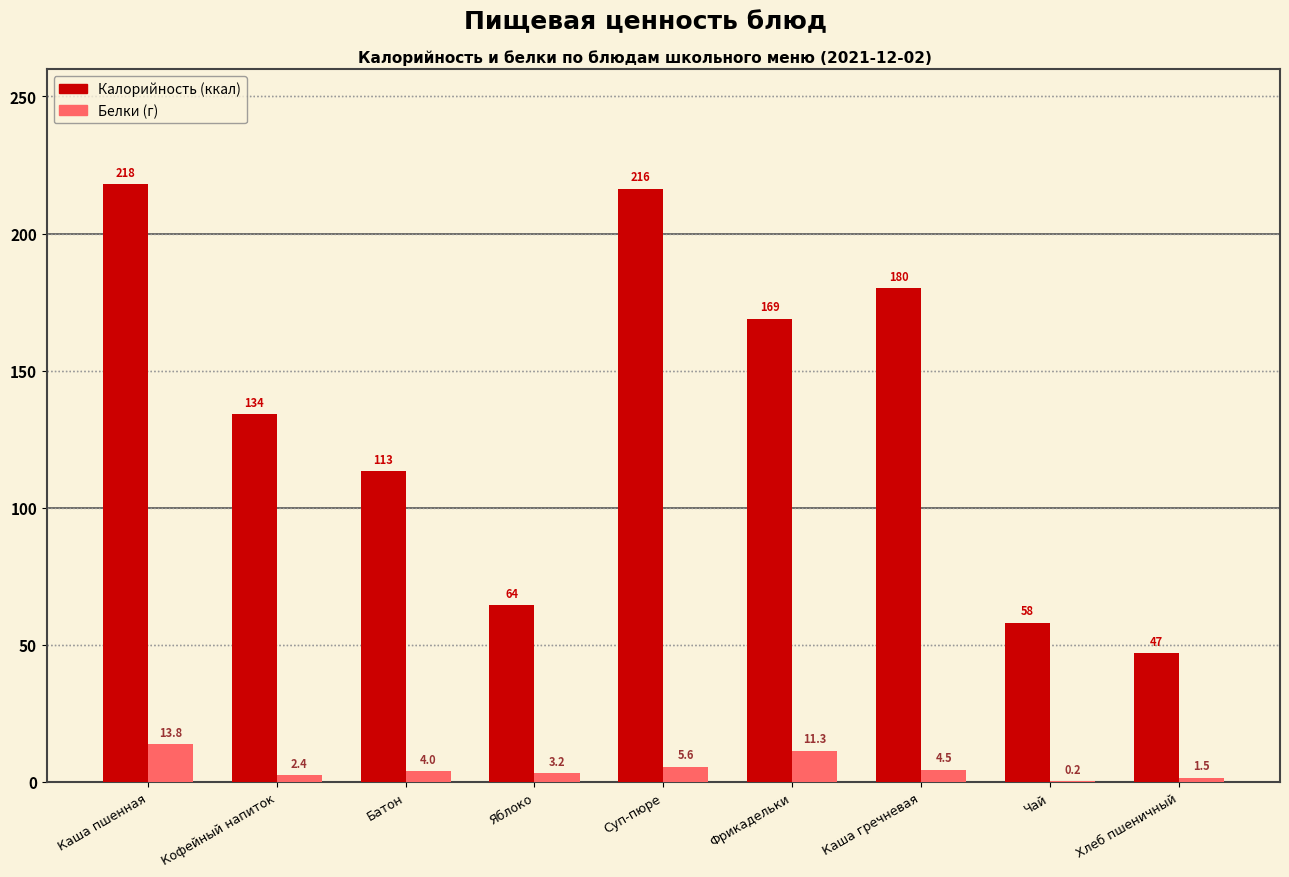

What is the maximum value shown in the chart?

218.0